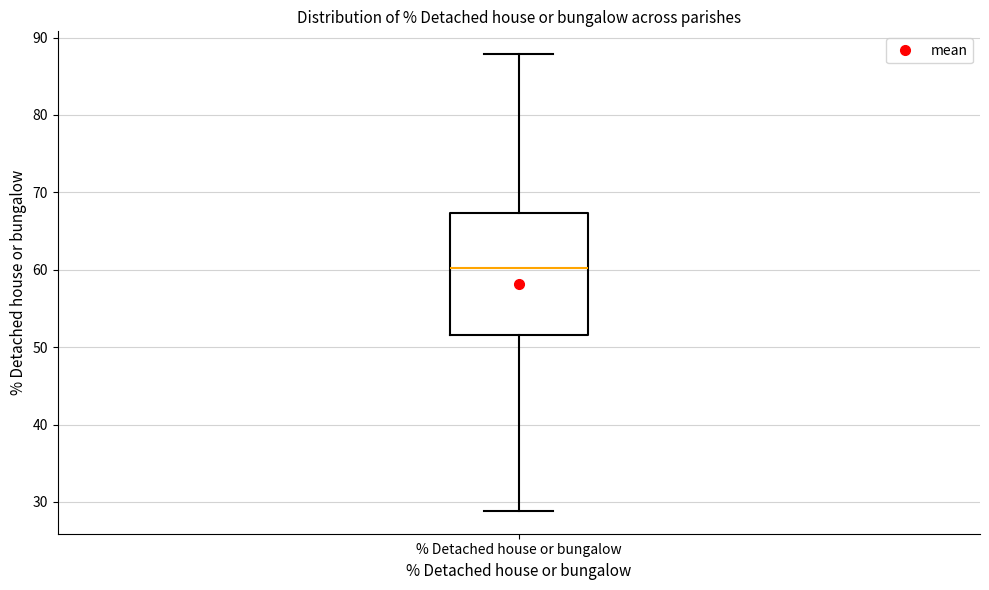

Read this box plot against the y-axis: the position of the median line, the range covered by the box, and the ends of both whiskers. The values are not printed on the chart, so give them approximately, as read against the axis.

median 60, box 52 to 67, whiskers 29 to 88